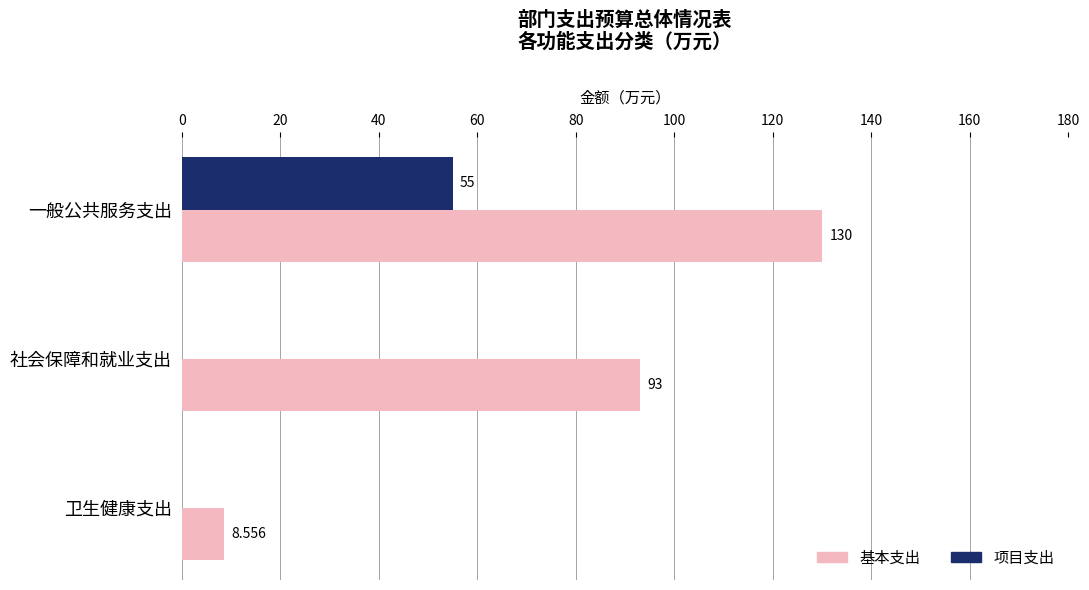

Between 社会保障和就业支出 and 卫生健康支出, which series saw the biggest shift?

基本支出